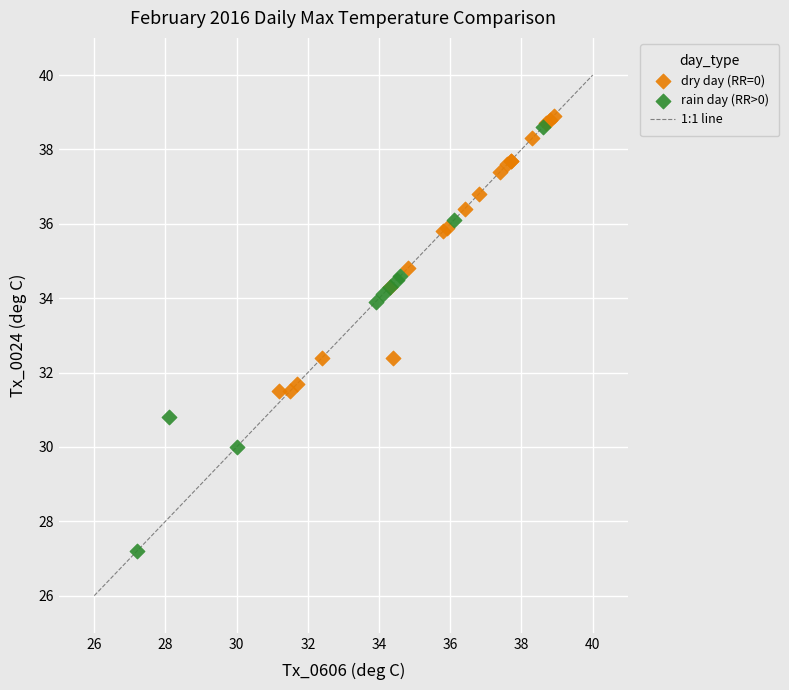

Which series has the largest Y range (max minus min)?

rain day (RR>0)